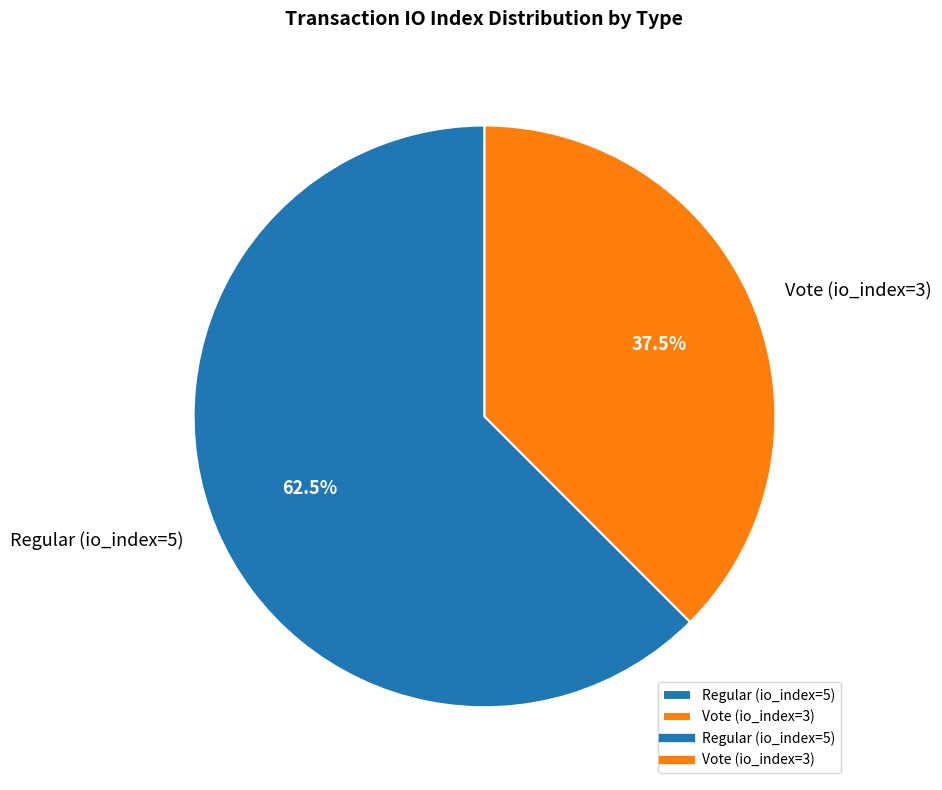

Which has a higher value, Regular (io_index=5) or Vote (io_index=3)?

Regular (io_index=5)